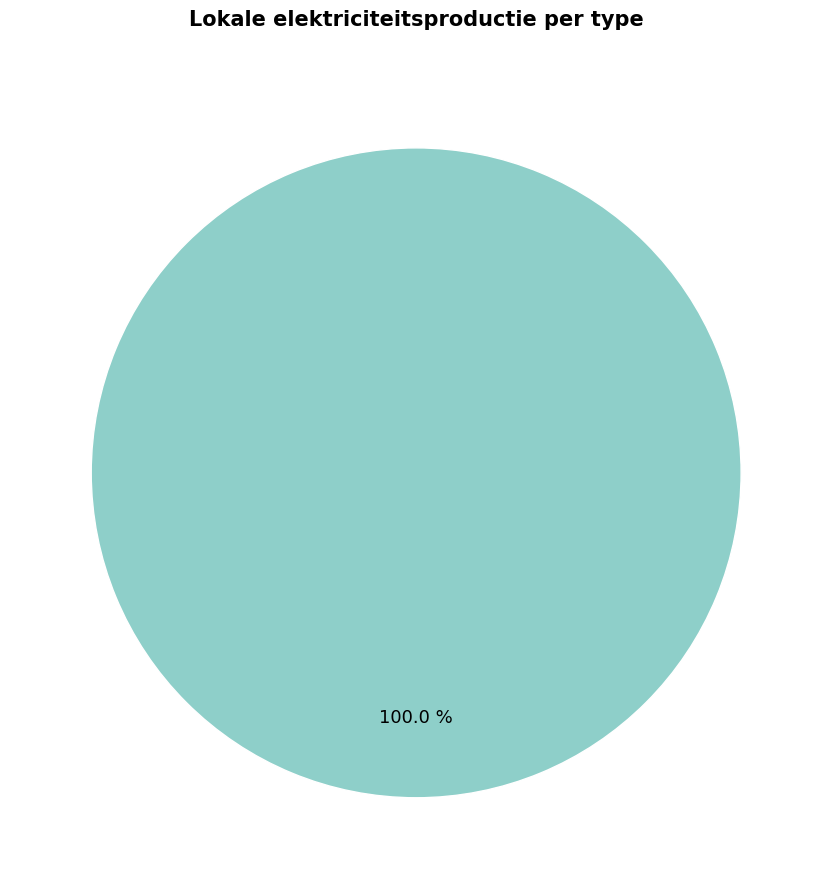

Is there any slice that represents more than half of the pie?

Yes